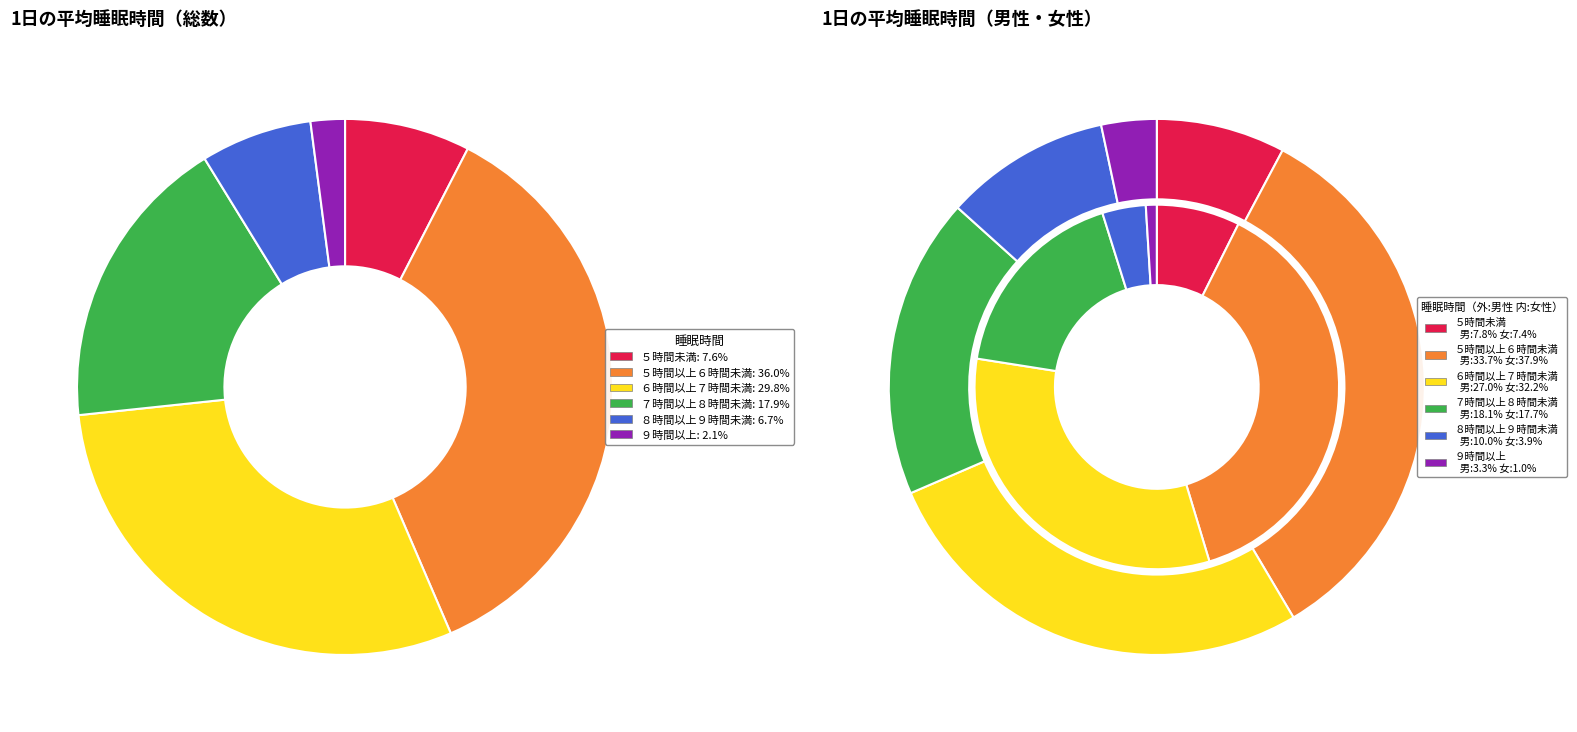

Rank the categories by 女性 value from highest to lowest.

５時間以上６時間未満, ６時間以上７時間未満, ７時間以上８時間未満, ５時間未満, ８時間以上９時間未満, ９時間以上